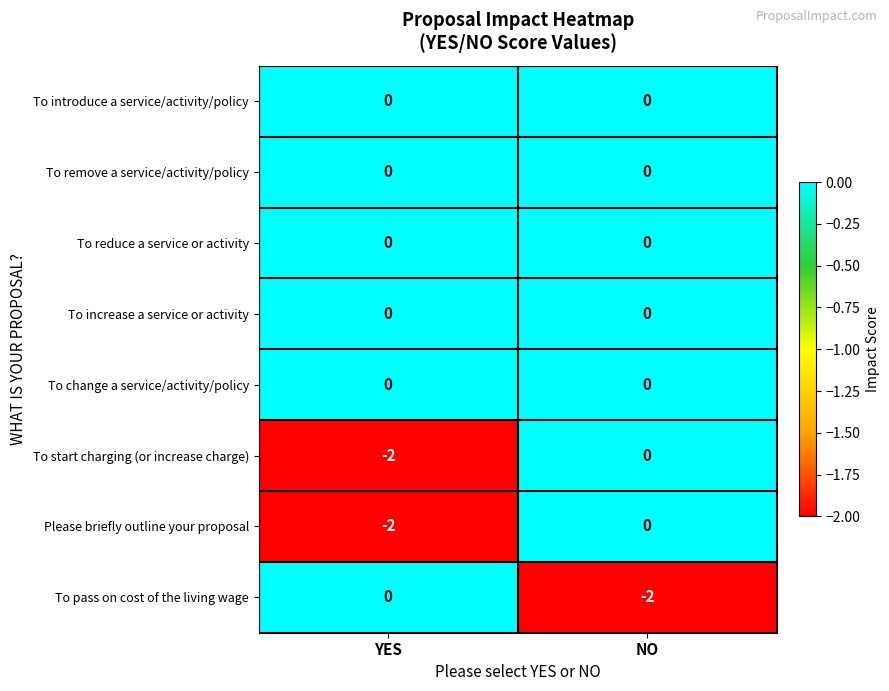

Is it true that To remove a service/activity/policy equals 0 at NO?

True